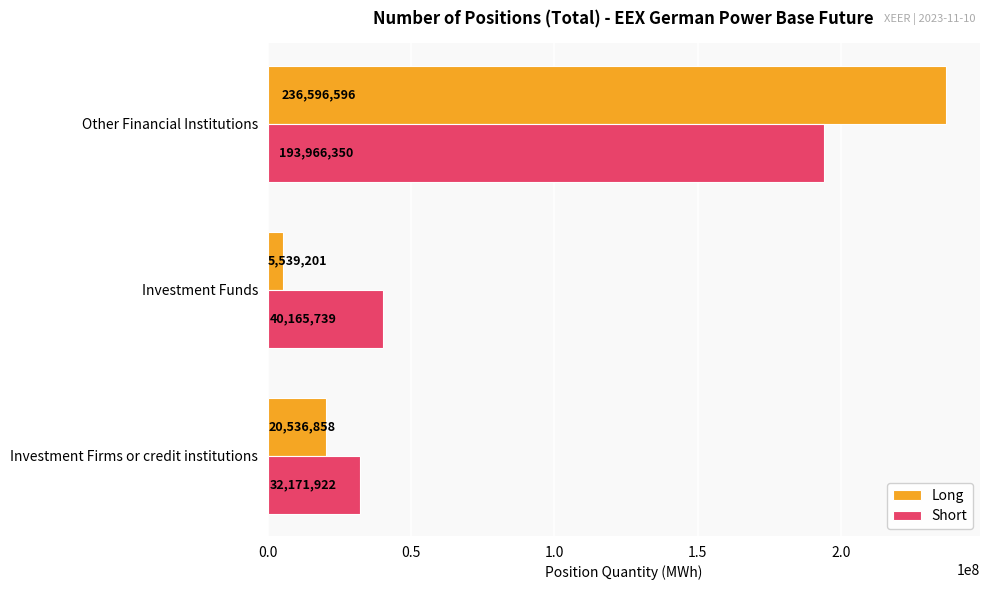

At which category is the sum across all series the highest?

Other Financial Institutions